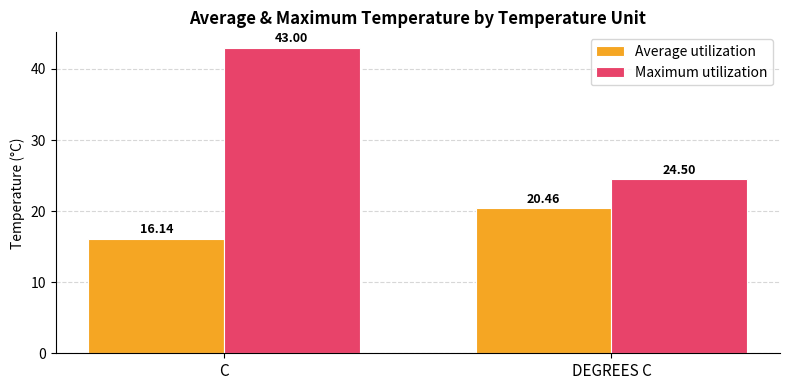

The value of Maximum utilization at C is 43.0. True or false?

True